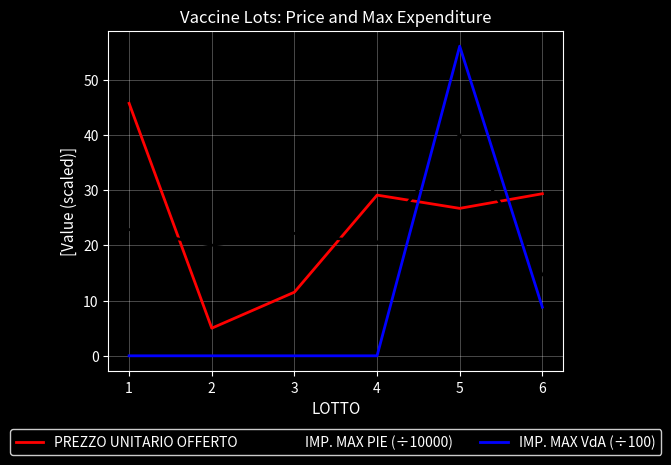

Count the number of categories in the chart.

6